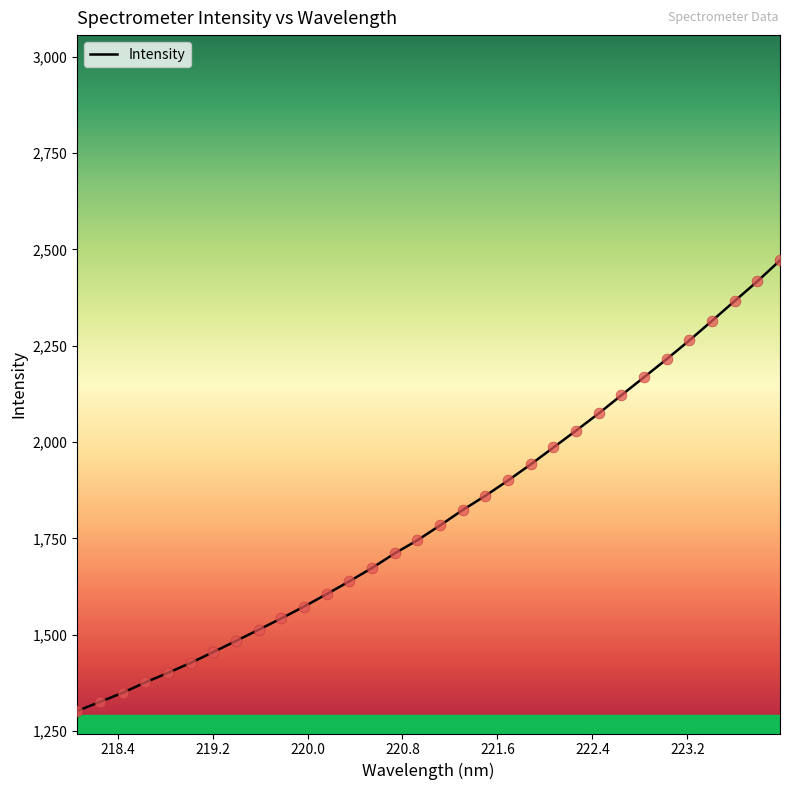

What is the greatest value displayed?

2471.3